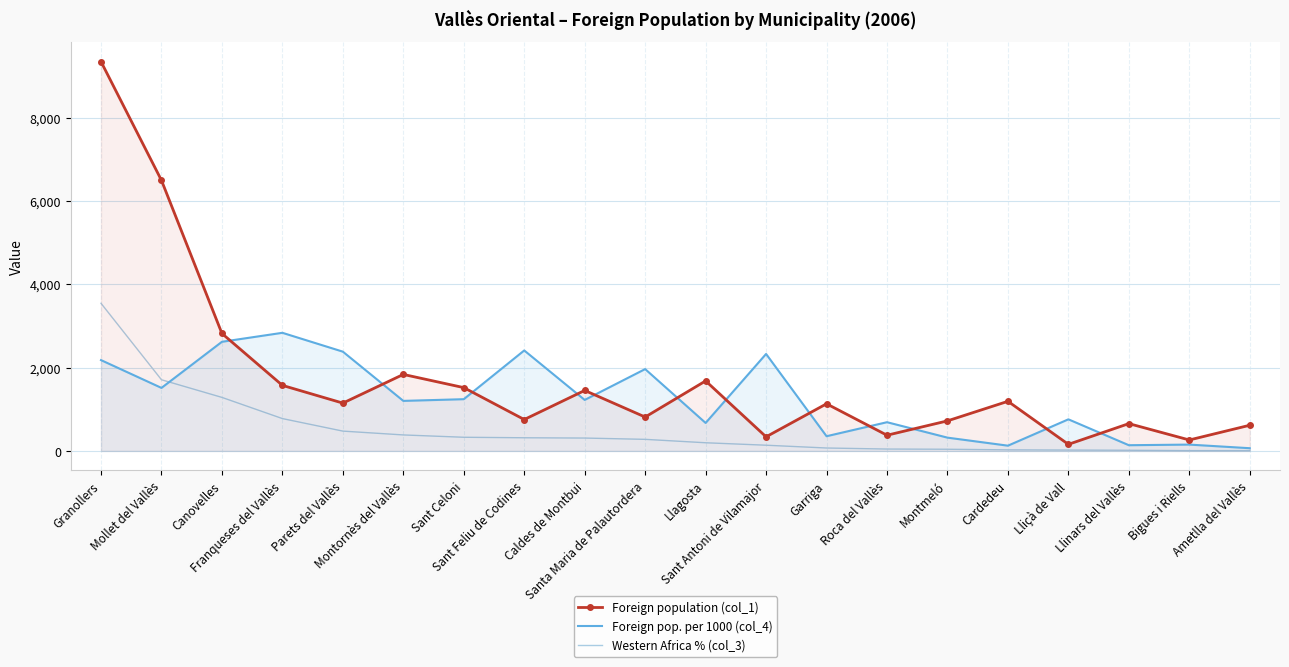

Which series has the largest total across all categories?

Foreign population (col_1)